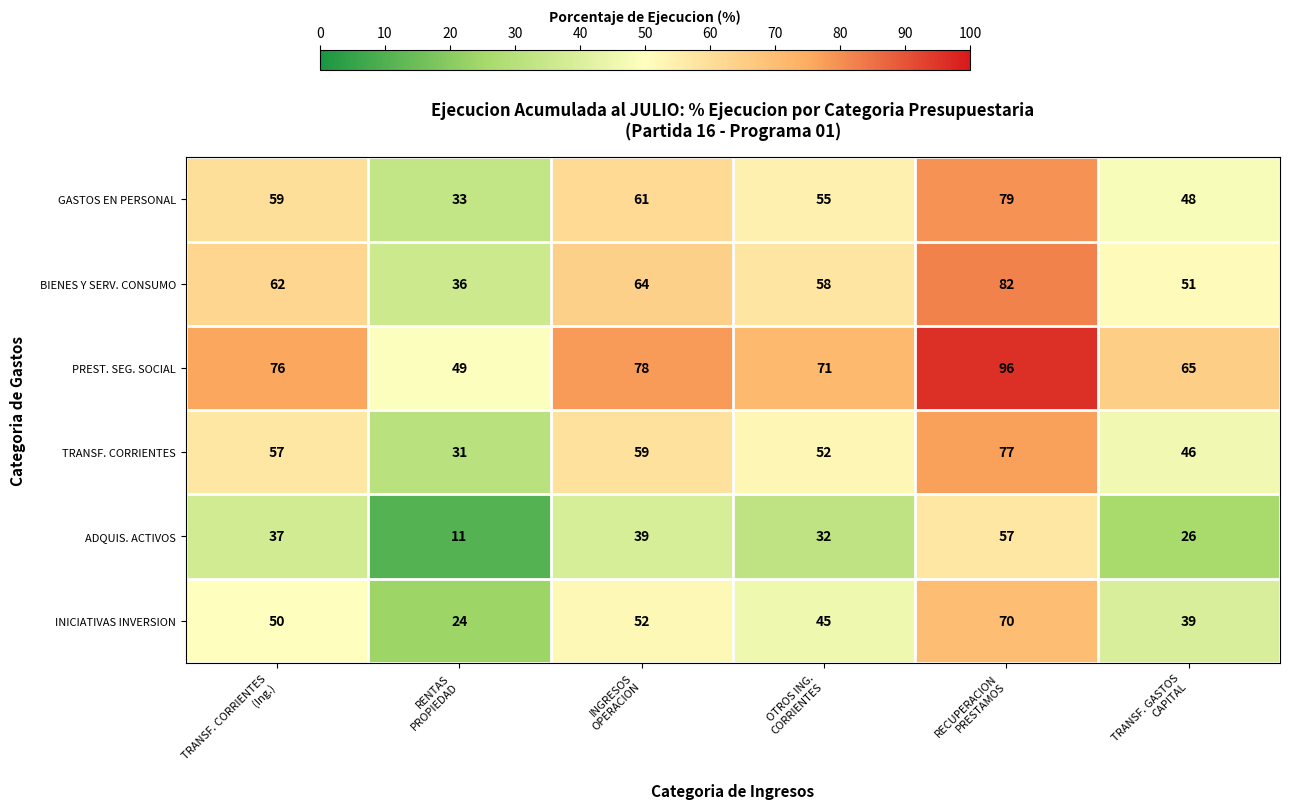

What is the highest value of the BIENES Y SERV. CONSUMO series?

82